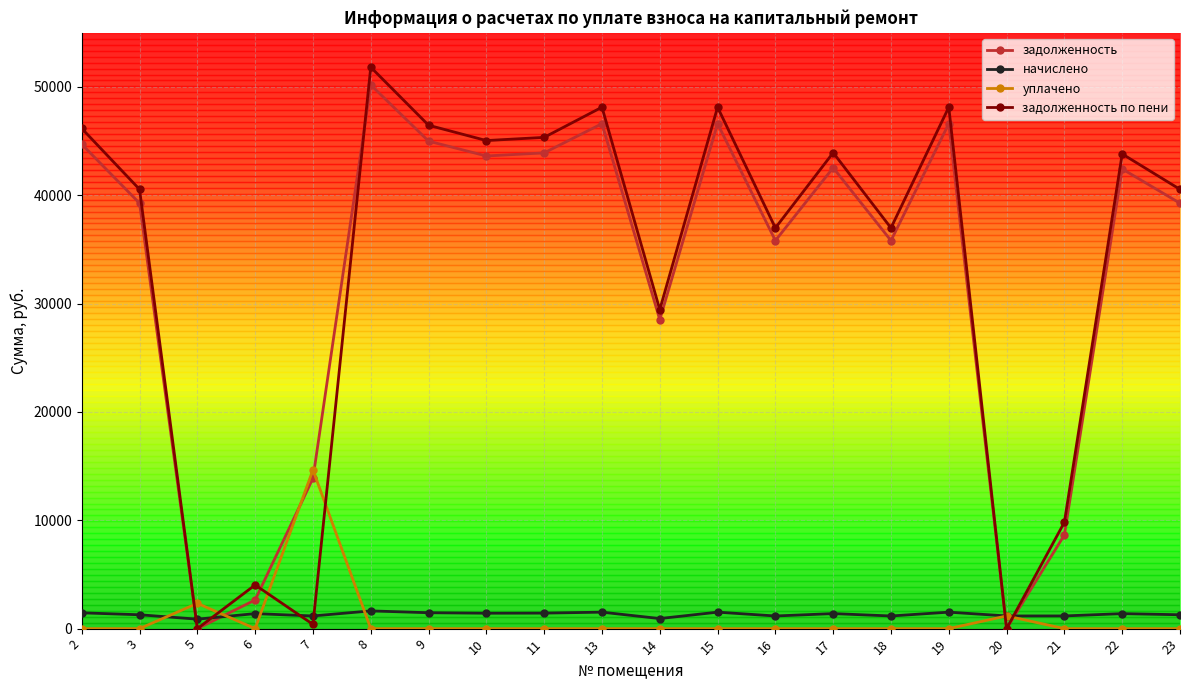

Where is the first local maximum for уплачено?

5